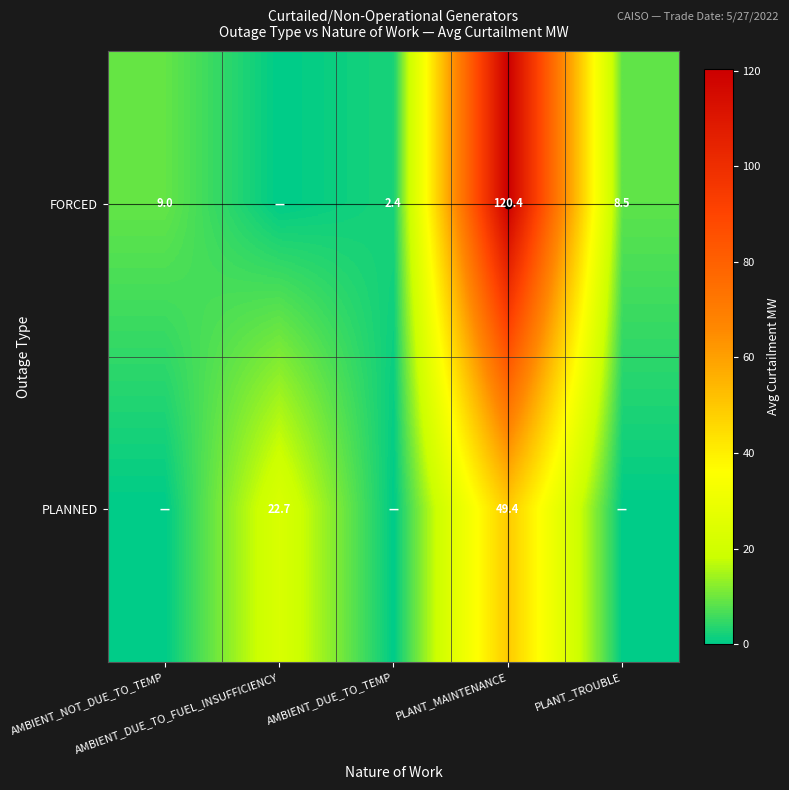

How many positive values does the FORCED series have?

4